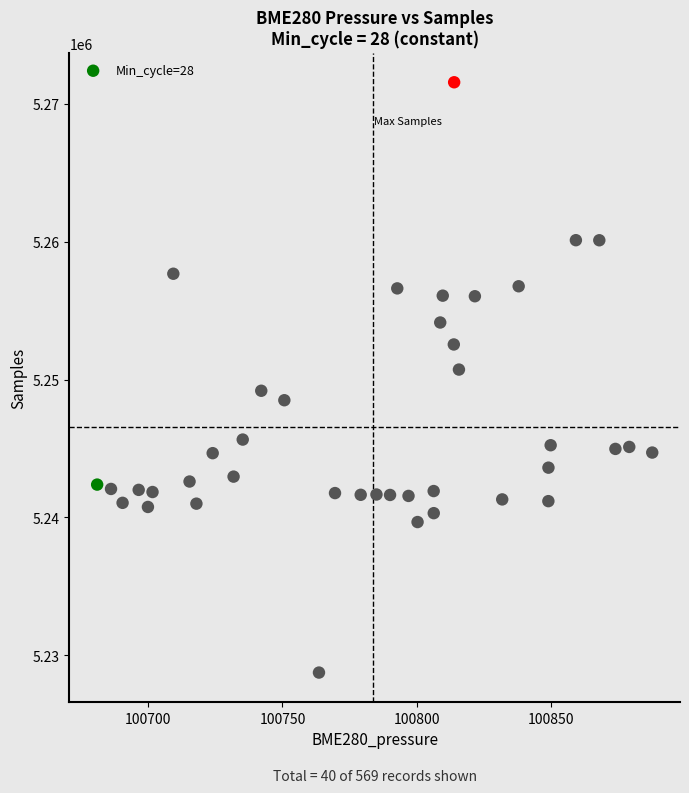

What is the range of Y values (max minus min)?

42841